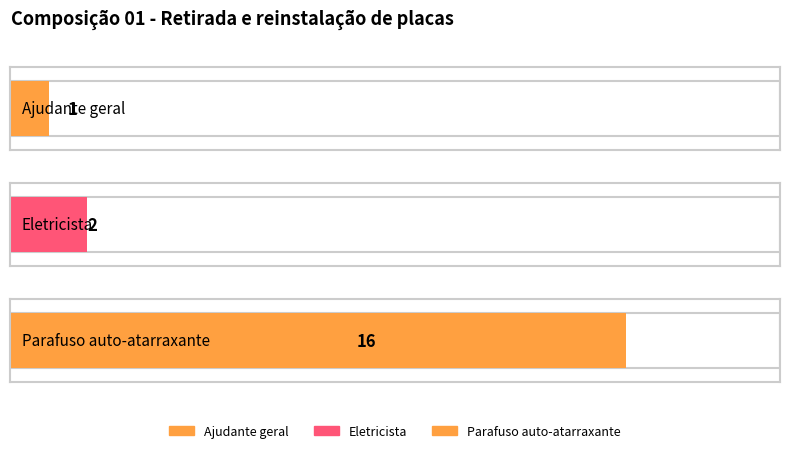

What is the label of the 3rd bar from the right?

Ajudante geral